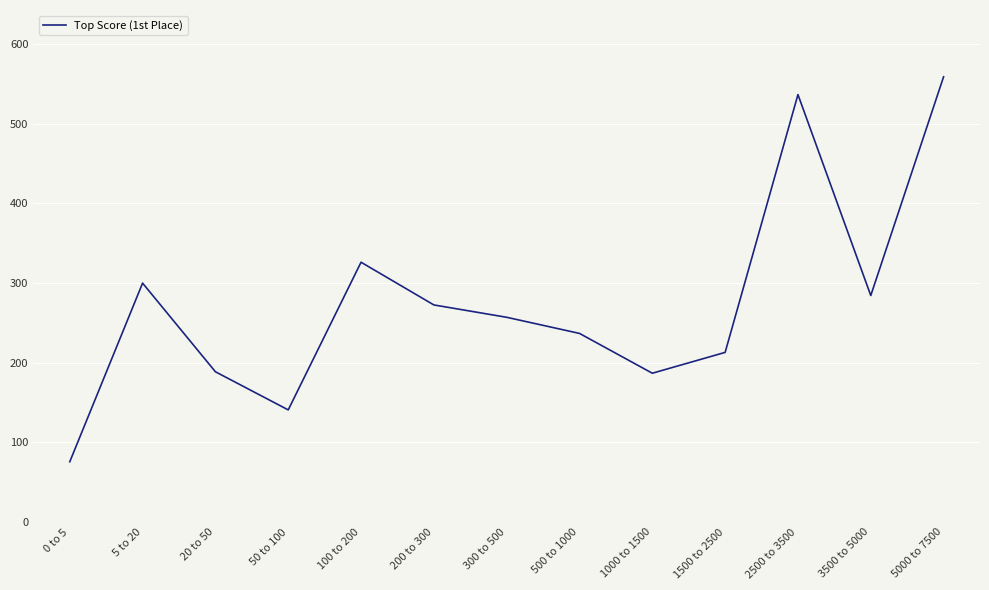

Where does the data first go above 257?

5 to 20